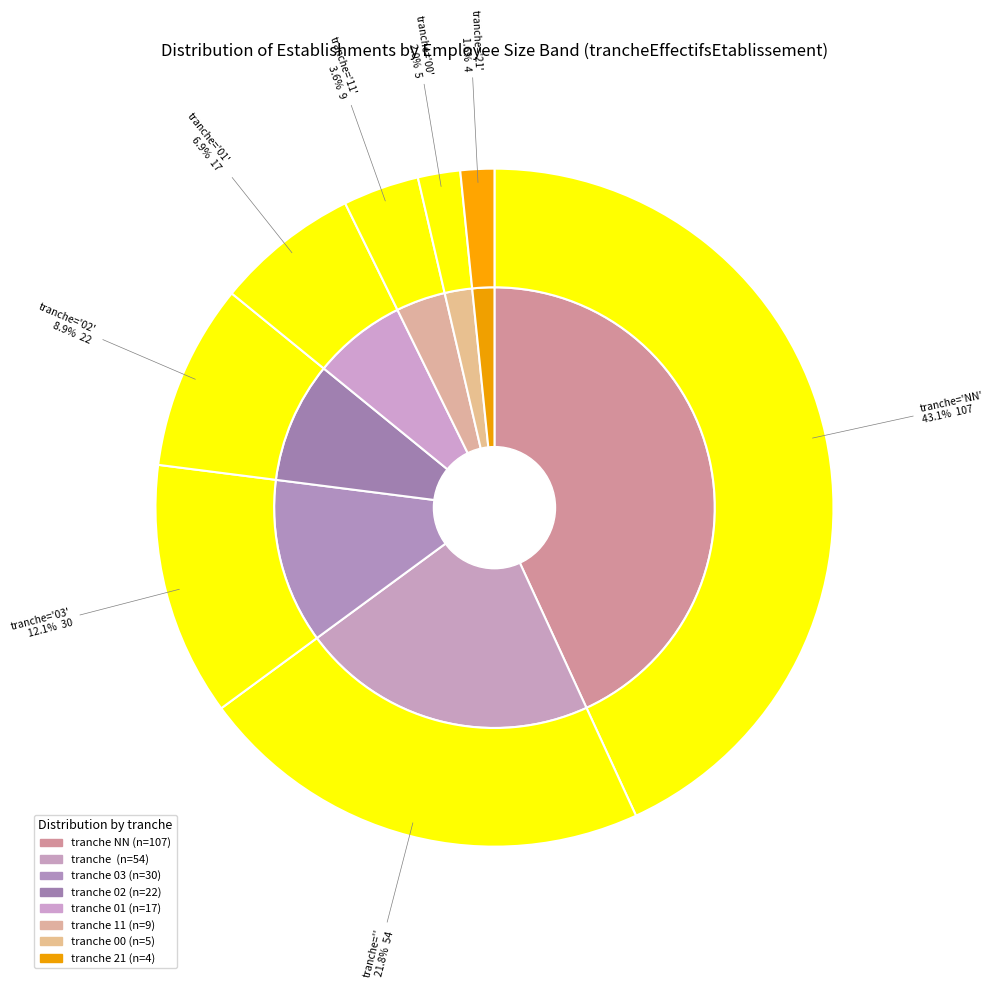

Rank the categories by value from highest to lowest.

NN, , 03, 02, 01, 11, 00, 21